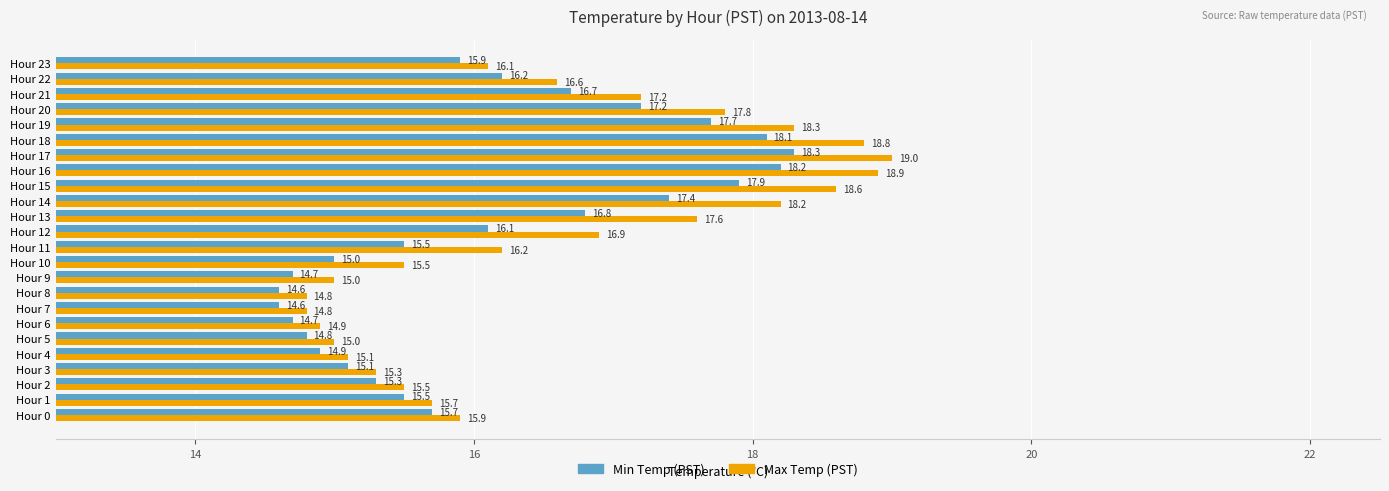

Which series has the widest spread of values?

Max Temp (PST)